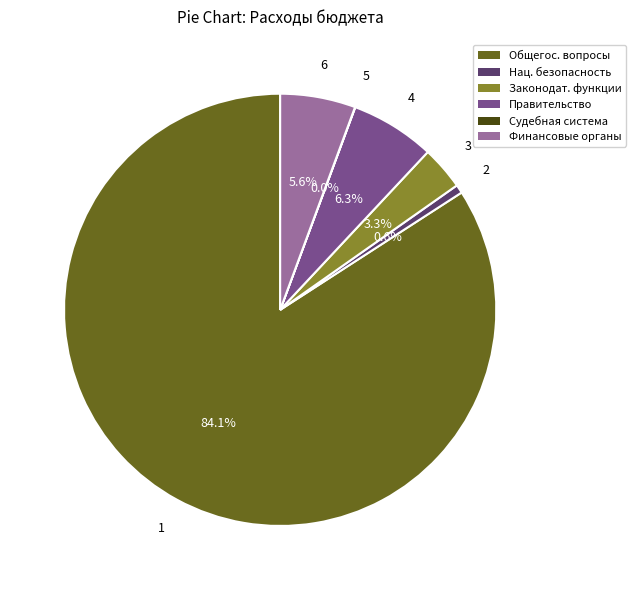

Is there any slice that represents more than half of the pie?

Yes